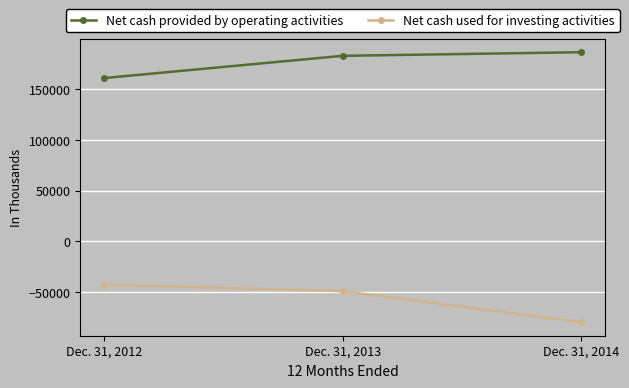

At which category is the sum across all series the highest?

Dec. 31, 2013